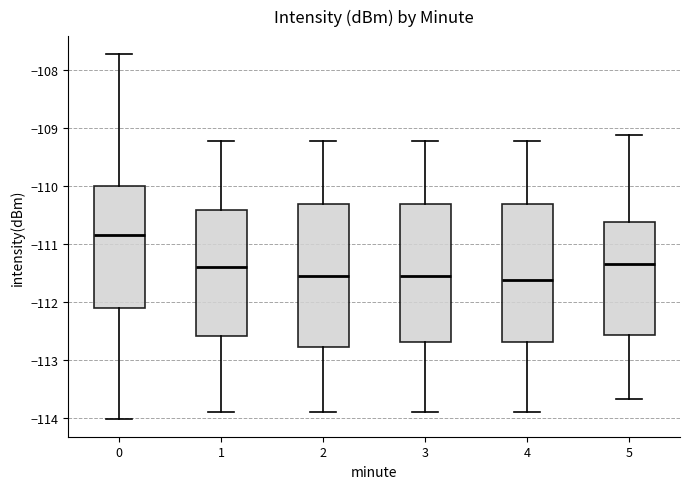

Reading left to right, transcribe this box plot: for each box, give where its median line is, the range the box spans, and where its two whiskers end, as read against the y-axis. The values are not printed on the chart, so give them approximately, as read against the axis.

0: median -110.8, box -112.1 to -110.0, whiskers -114.0 to -107.7
1: median -111.4, box -112.6 to -110.4, whiskers -113.9 to -109.2
2: median -111.6, box -112.8 to -110.3, whiskers -113.9 to -109.2
3: median -111.6, box -112.7 to -110.3, whiskers -113.9 to -109.2
4: median -111.6, box -112.7 to -110.3, whiskers -113.9 to -109.2
5: median -111.3, box -112.6 to -110.6, whiskers -113.7 to -109.1